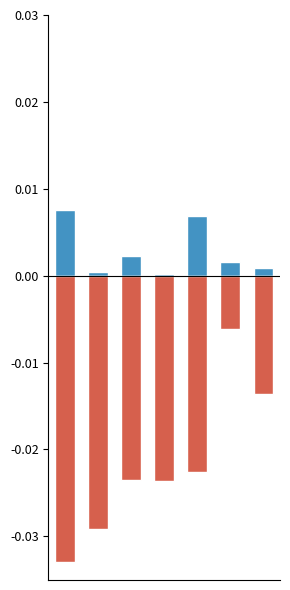

Reading right to left, list all the values displayed in this chart.

Углеводы: 6=0.0	5=0.0	4=0.0	3=0.0	2=0.0	1=0.0	0=0.0
Калорийность: 6=-0.0	5=-0.0	4=-0.0	3=-0.0	2=-0.0	1=-0.0	0=-0.0